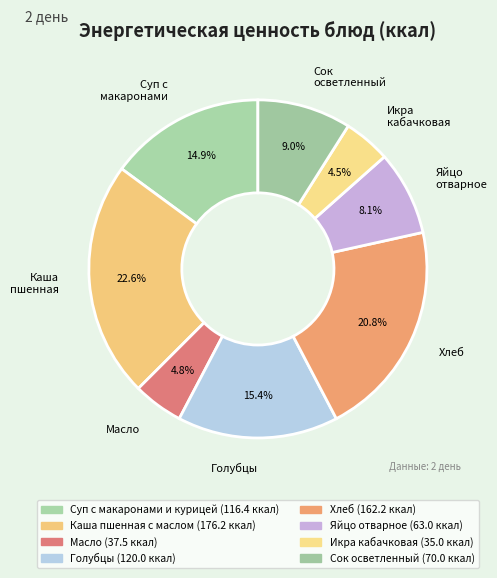

Between Масло and Суп с макаронами, which is larger?

Суп с макаронами